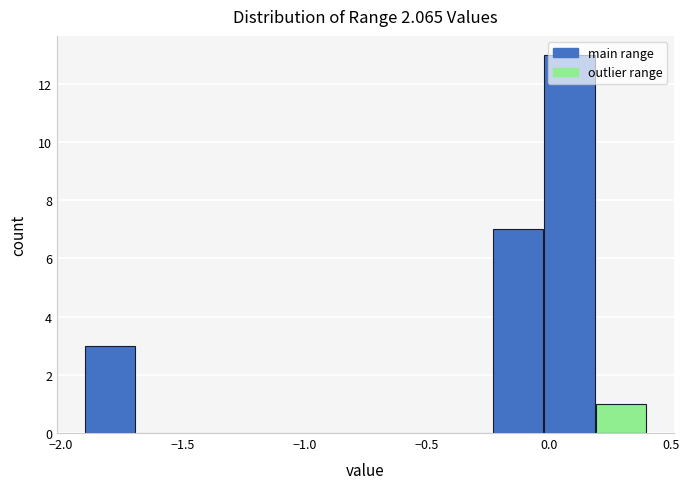

What is the height of the bar covering 0.00 to 0.20 on the x-axis? Neither the bar edges nor the heights are printed on the chart, so give them approximately, as read against the axes.

13